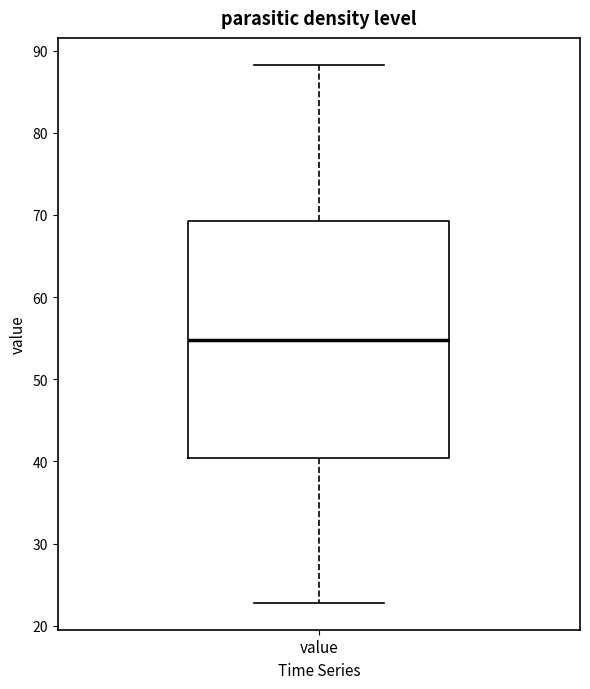

Transcribe this box plot: give where the median line is, the range the box spans, and where the two whiskers end, as read against the y-axis. The values are not printed on the chart, so give them approximately, as read against the axis.

median 55, box 40 to 69, whiskers 23 to 88